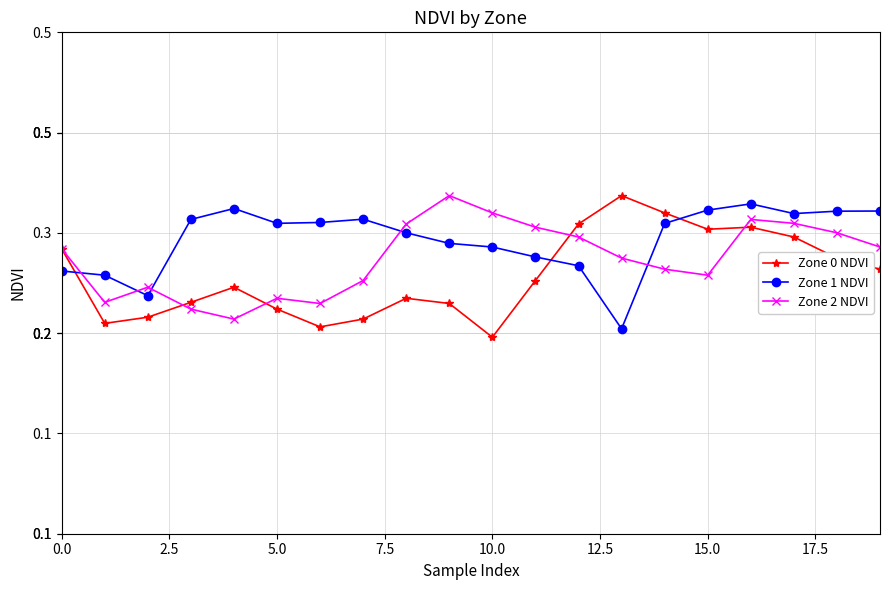

What are all the series names shown in the legend?

Zone 0 NDVI, Zone 1 NDVI, Zone 2 NDVI